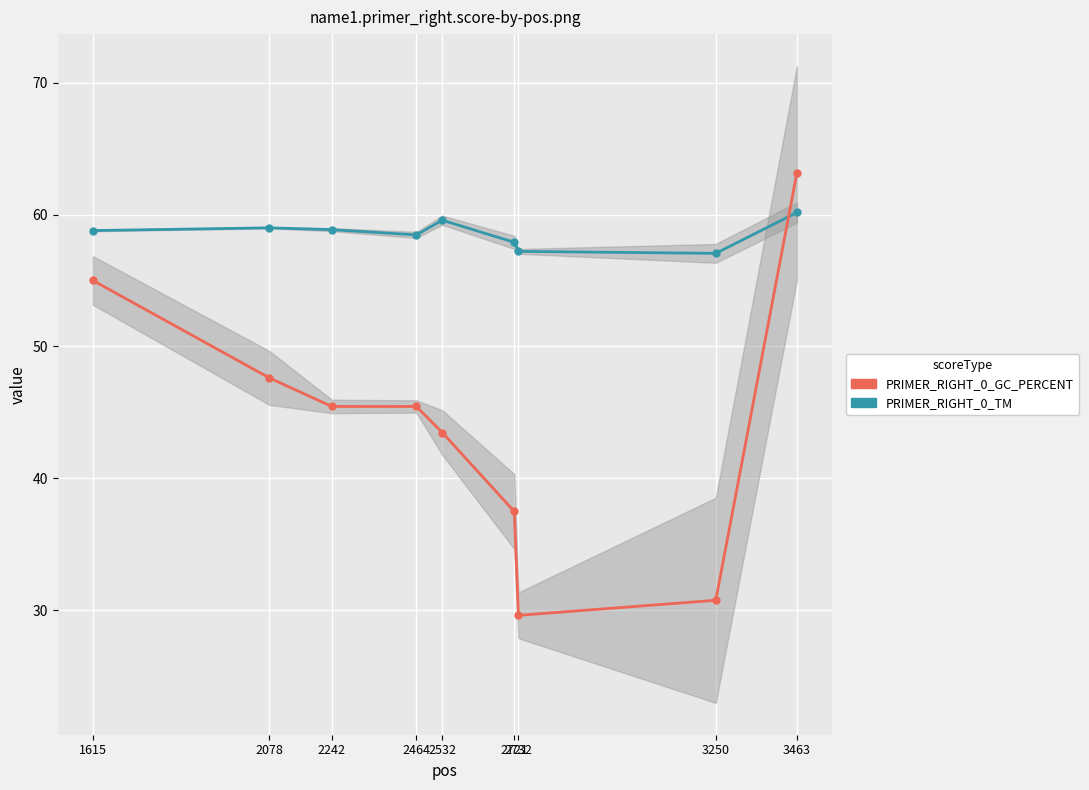

At how many categories does at least one series exceed 41?

9